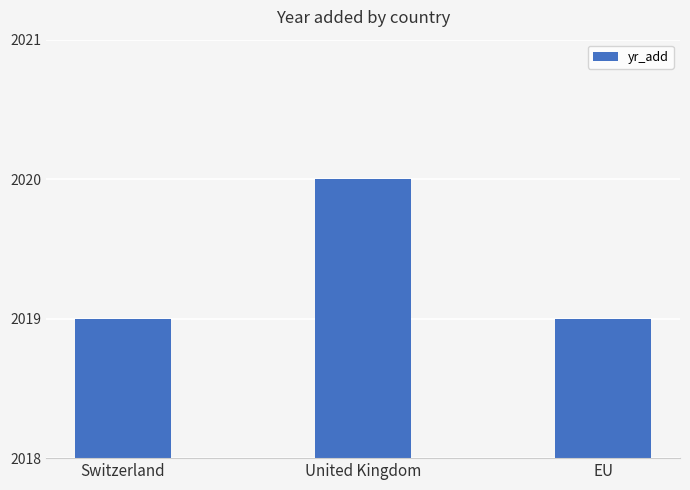

What is the value of the 1st bar from the left?

2019